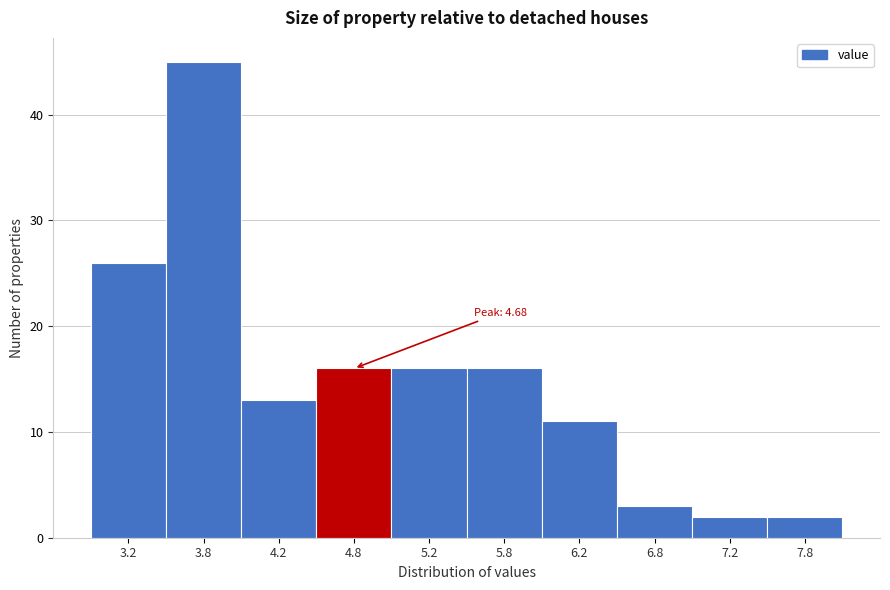

Which range on the x-axis has the tallest bar?

3.5 to 4.0